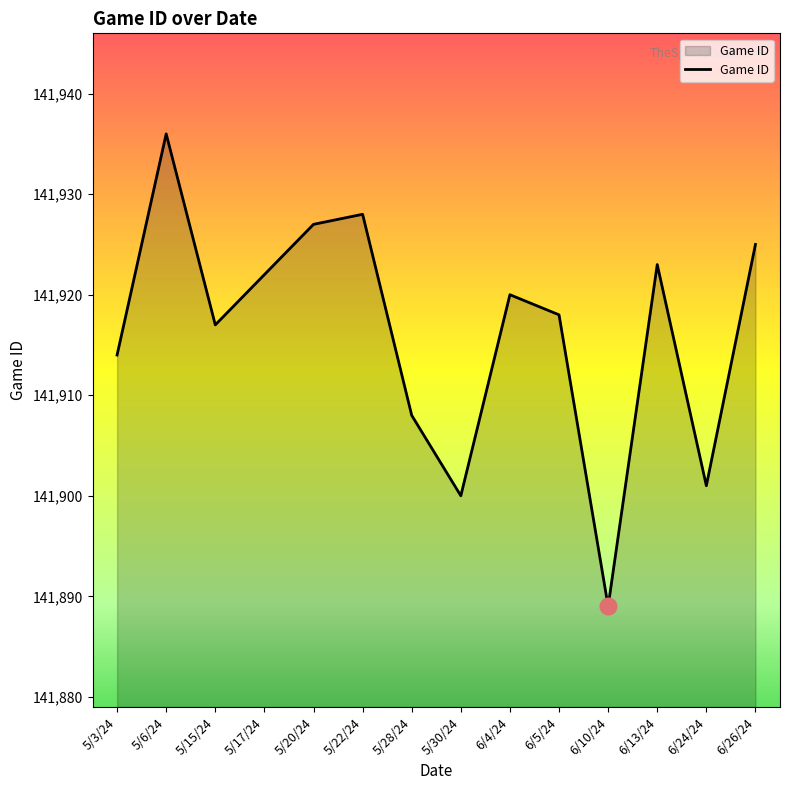

Which category has the highest value across all series?

5/6/24